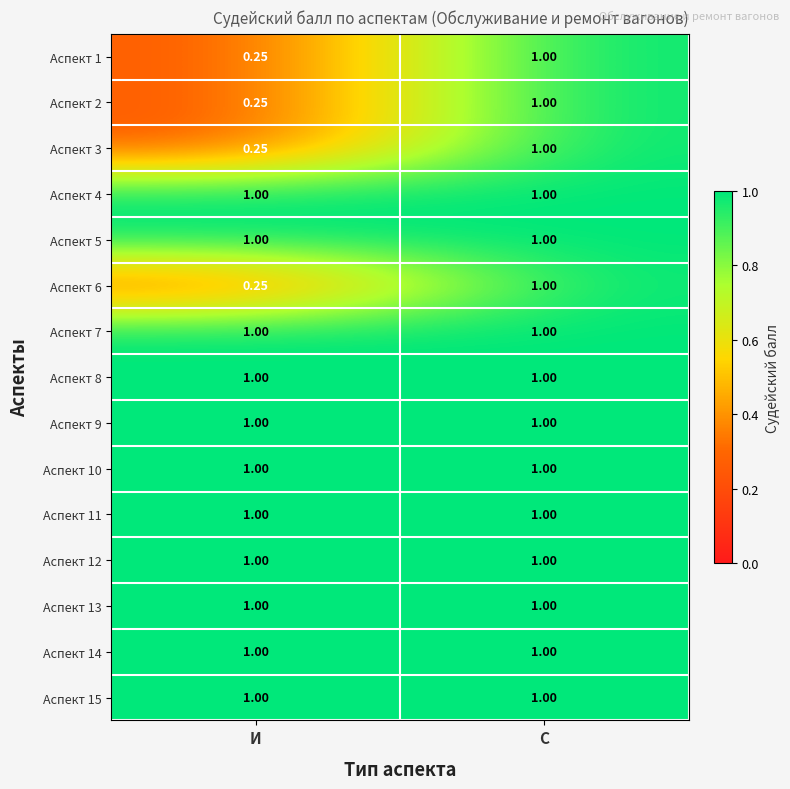

Which label corresponds to the smallest value in the chart?

И